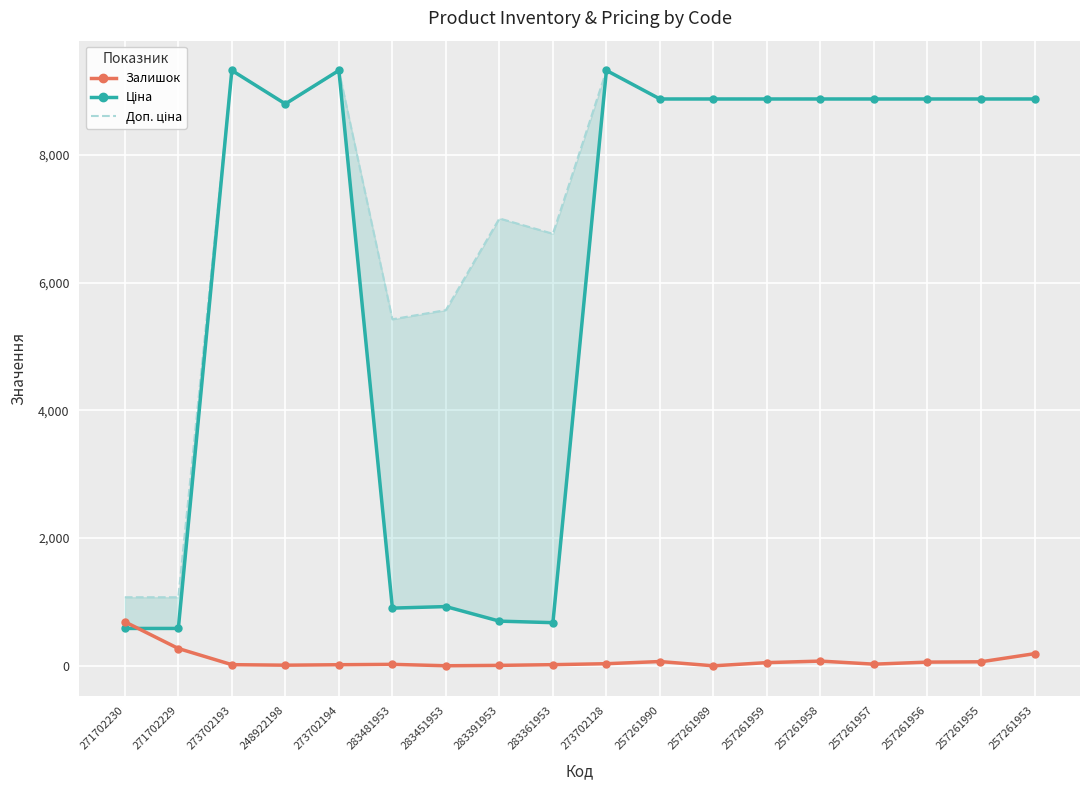

Reading right to left, extract all data points from this chart.

Залишок: 257261953=191.0	257261955=64.0	257261956=59.0	257261957=27.0	257261958=75.0	257261959=51.0	257261989=1.0	257261990=68.0	273702128=34.0	283361953=19.0	283391953=8.0	283451953=2.0	283481953=24.0	273702194=18.0	248922198=11.0	273702193=19.0	271702229=272.0	271702230=690.0
Ціна: 257261953=8874.6	257261955=8874.6	257261956=8874.6	257261957=8874.6	257261958=8874.6	257261959=8874.6	257261989=8874.6	257261990=8874.6	273702128=9321.4	283361953=676.4	283391953=700.4	283451953=928.3	283481953=904.3	273702194=9321.4	248922198=8797.6	273702193=9321.4	271702229=586.0	271702230=586.0
Доп. ціна: 257261953=8874.6	257261955=8874.6	257261956=8874.6	257261957=8874.6	257261958=8874.6	257261959=8874.6	257261989=8874.6	257261990=8874.6	273702128=9321.4	283361953=6764.4	283391953=7004.3	283451953=5569.9	283481953=5425.9	273702194=9321.4	248922198=8797.6	273702193=9321.4	271702229=1074.5	271702230=1074.5